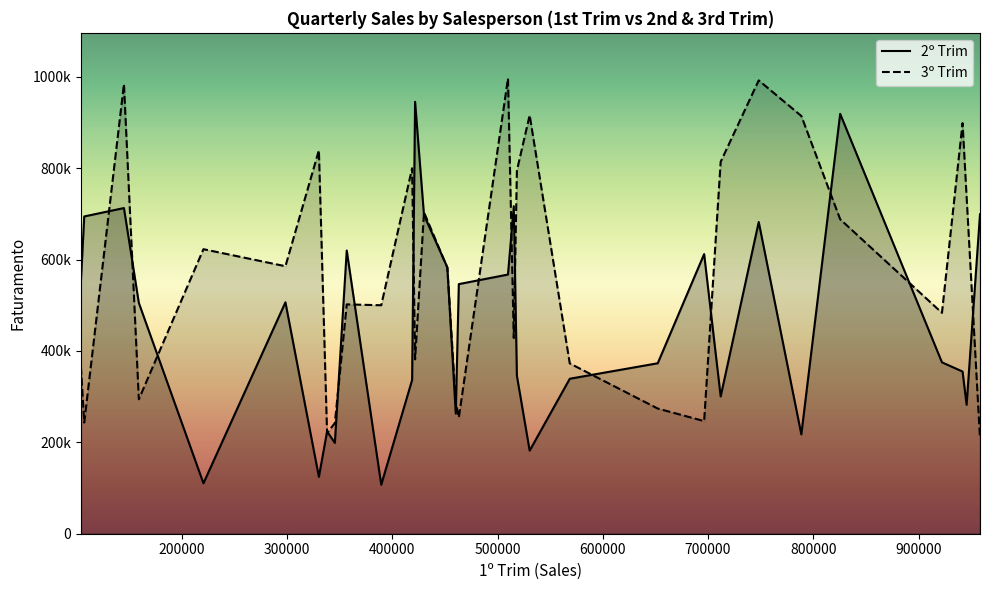

What are all the series names shown in the legend?

2º Trim, 3º Trim